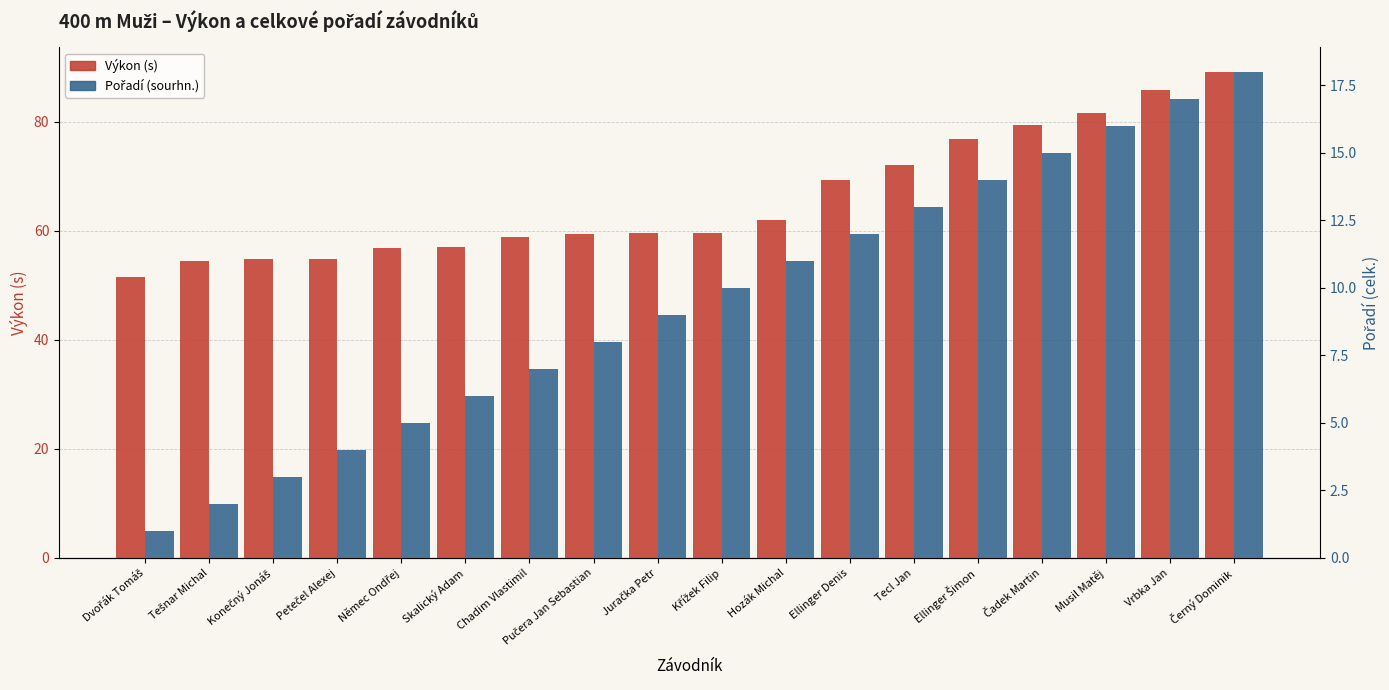

What is the label of the 9th bar from the left?

Juračka Petr